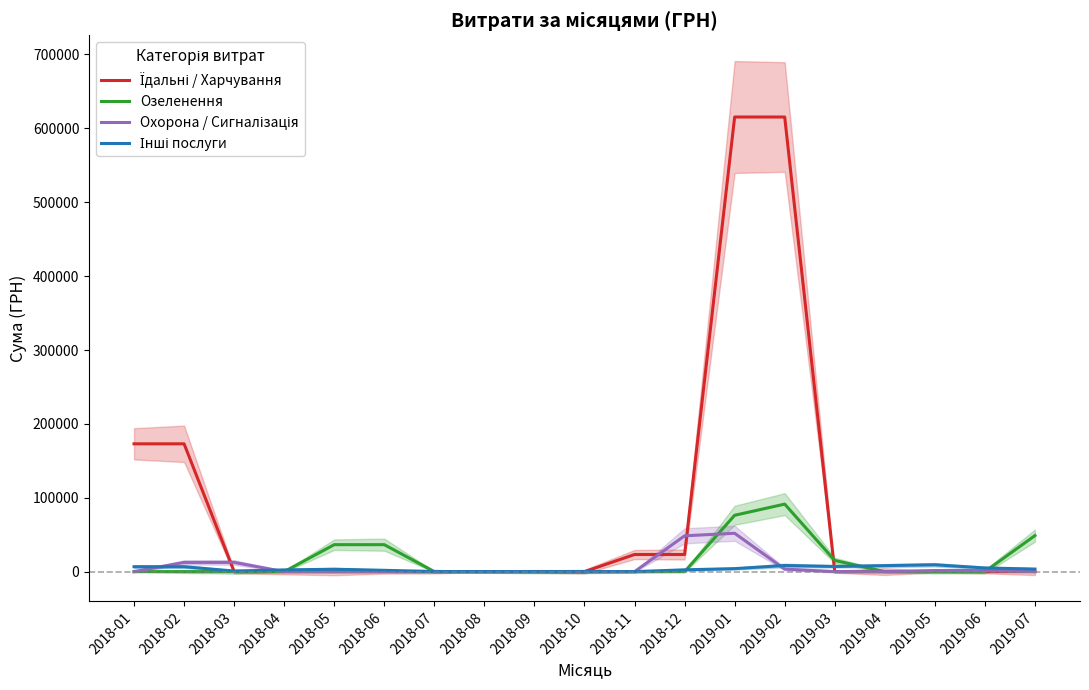

What are all the series names shown in the legend?

Їдальні / Харчування, Озеленення, Охорона / Сигналізація, Інші послуги